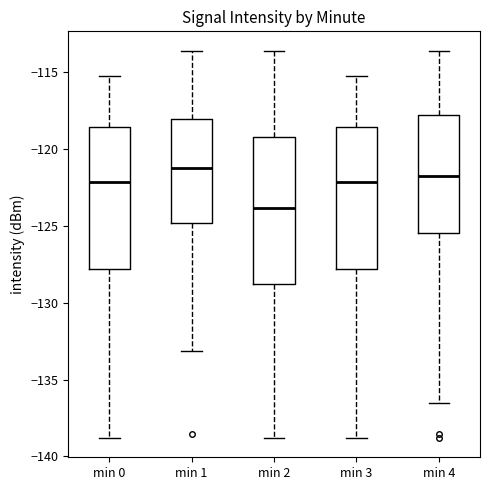

Reading left to right, transcribe this box plot: for each box, give where its median line is, the range the box spans, and where its two whiskers end, as read against the y-axis. The values are not printed on the chart, so give them approximately, as read against the axis.

min 0: median -122.0, box -128.0 to -118.5, whiskers -139.0 to -115.0
min 1: median -121.5, box -125.0 to -118.0, whiskers -133.0 to -113.5
min 2: median -124.0, box -129.0 to -119.0, whiskers -139.0 to -113.5
min 3: median -122.0, box -128.0 to -118.5, whiskers -139.0 to -115.0
min 4: median -121.5, box -125.5 to -118.0, whiskers -136.5 to -113.5